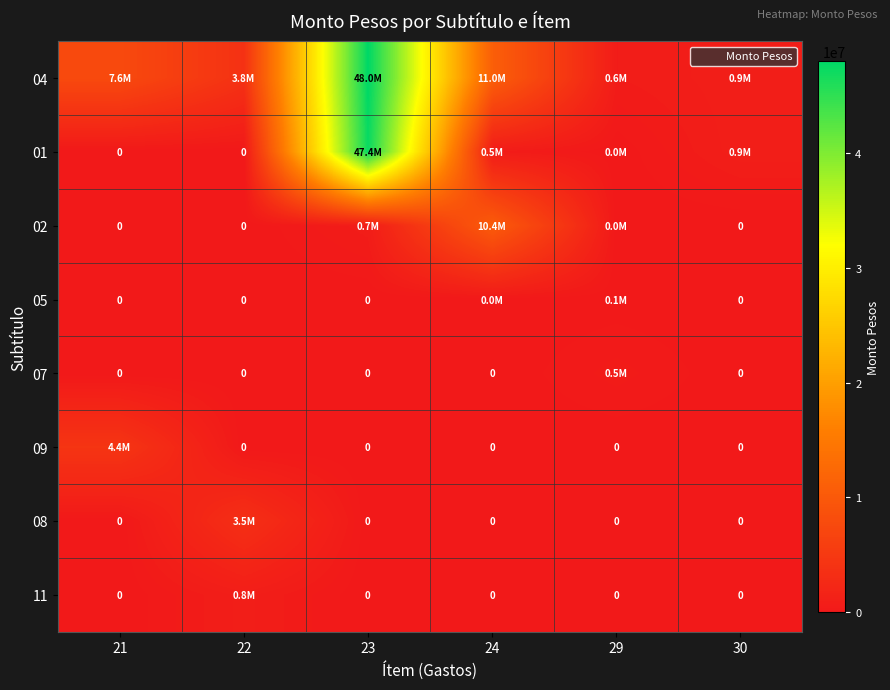

What is the maximum value for 05?

52283